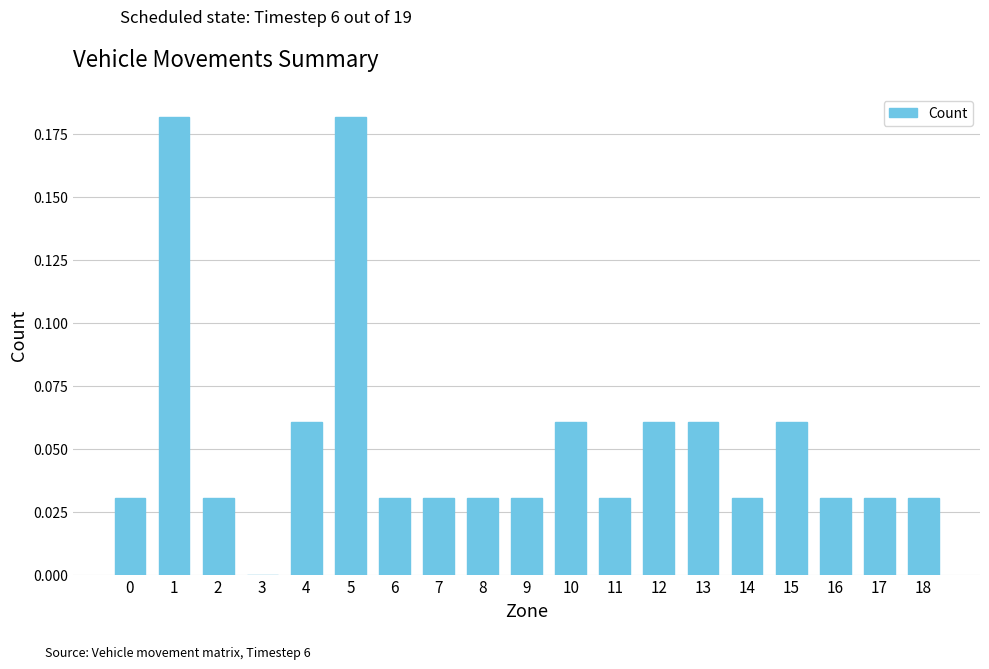

Are the bars horizontal?

No